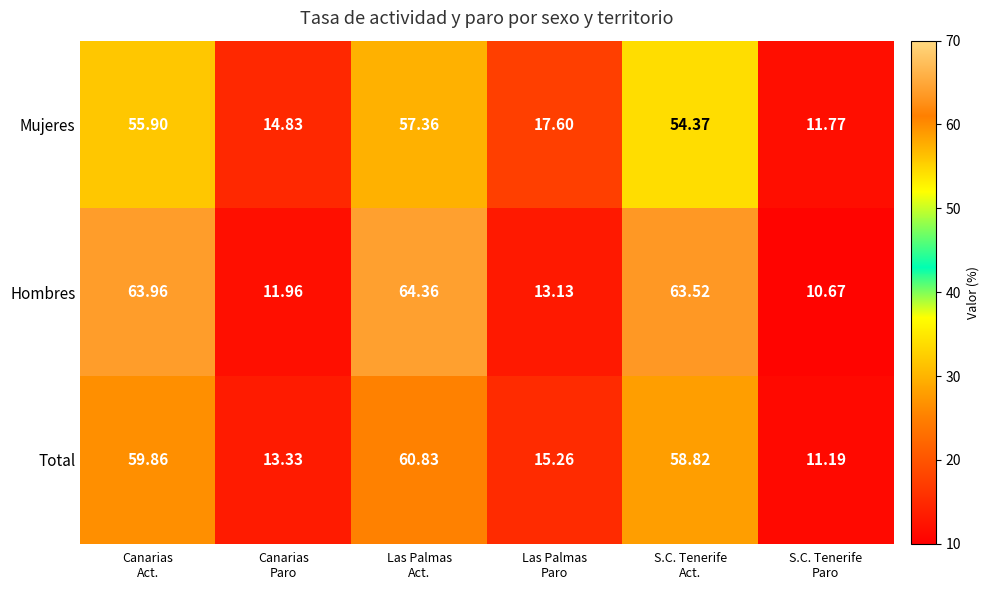

Which series has the largest total across all categories?

Hombres